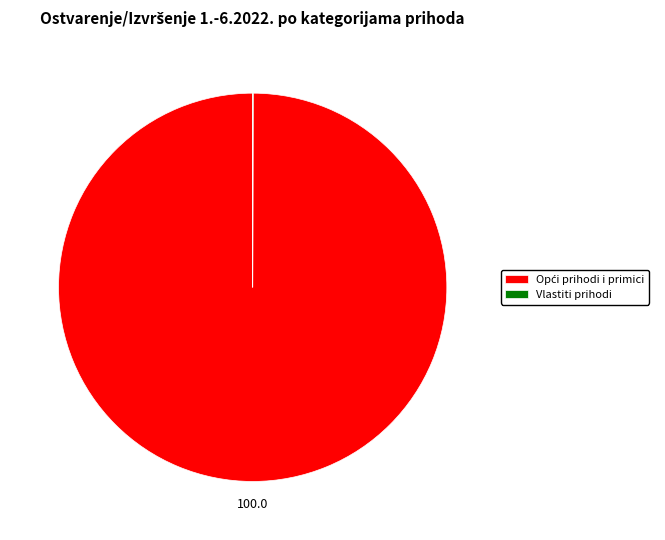

Does any single category account for the majority?

Yes